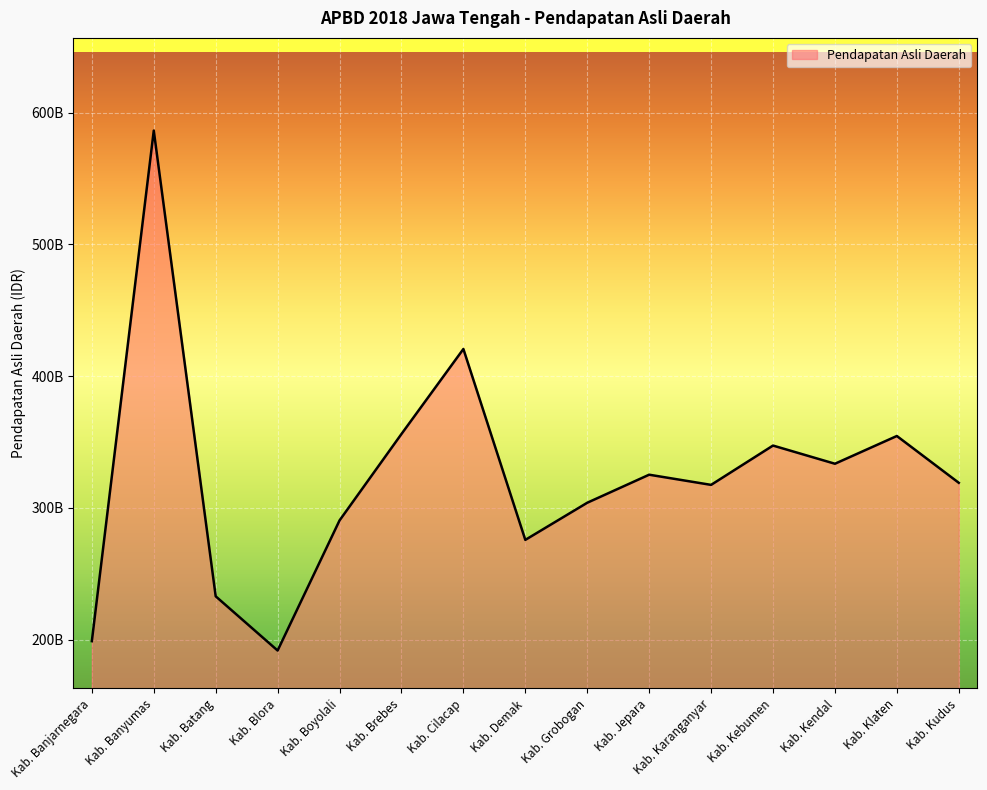

List the labels in order of value, smallest first.

Kab. Blora, Kab. Banjarnegara, Kab. Batang, Kab. Demak, Kab. Boyolali, Kab. Grobogan, Kab. Karanganyar, Kab. Kudus, Kab. Jepara, Kab. Kendal, Kab. Kebumen, Kab. Klaten, Kab. Brebes, Kab. Cilacap, Kab. Banyumas